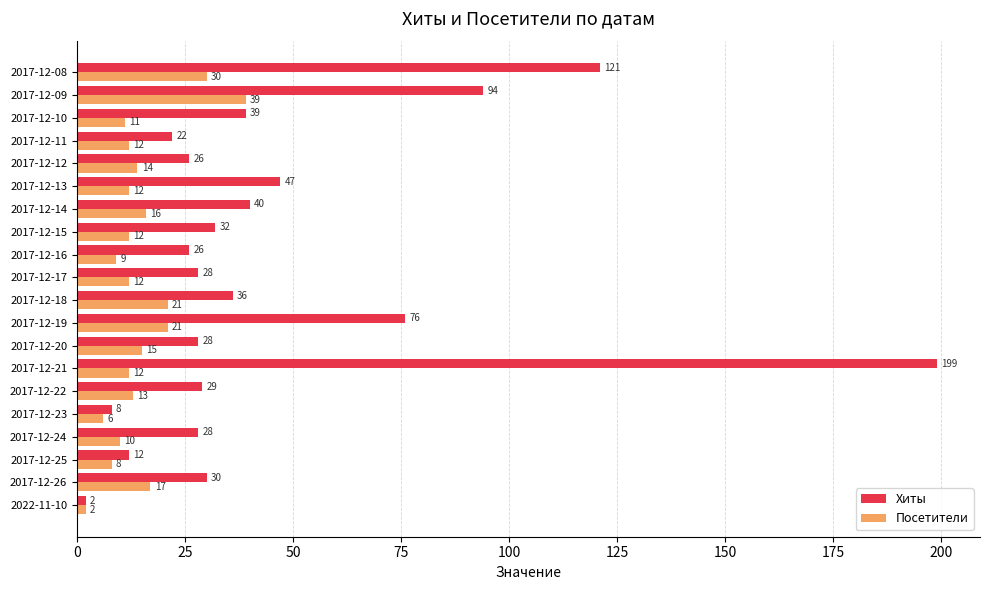

Which series changed the most between 2017-12-21 and 2017-12-13?

Хиты